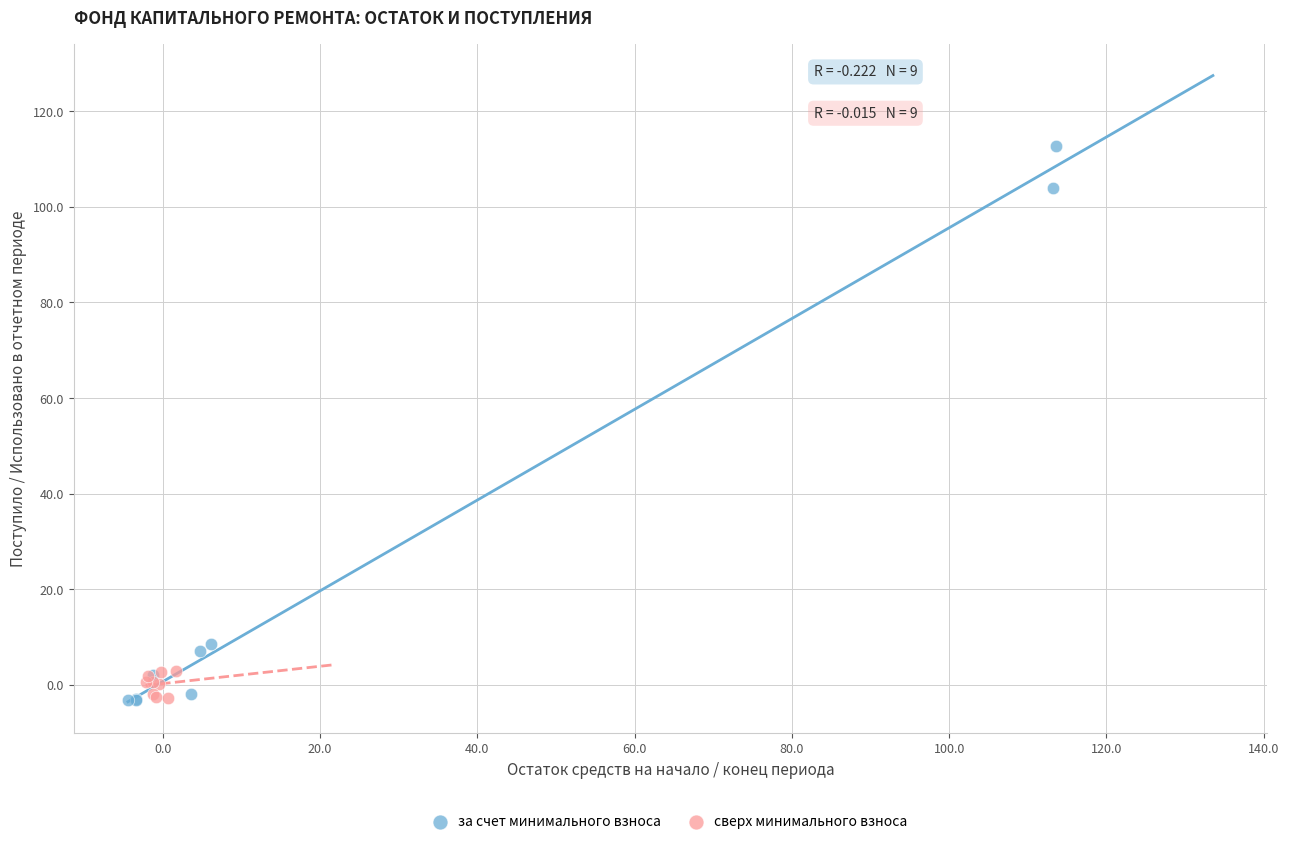

Which series has the widest spread of Y values?

за счет минимального взноса